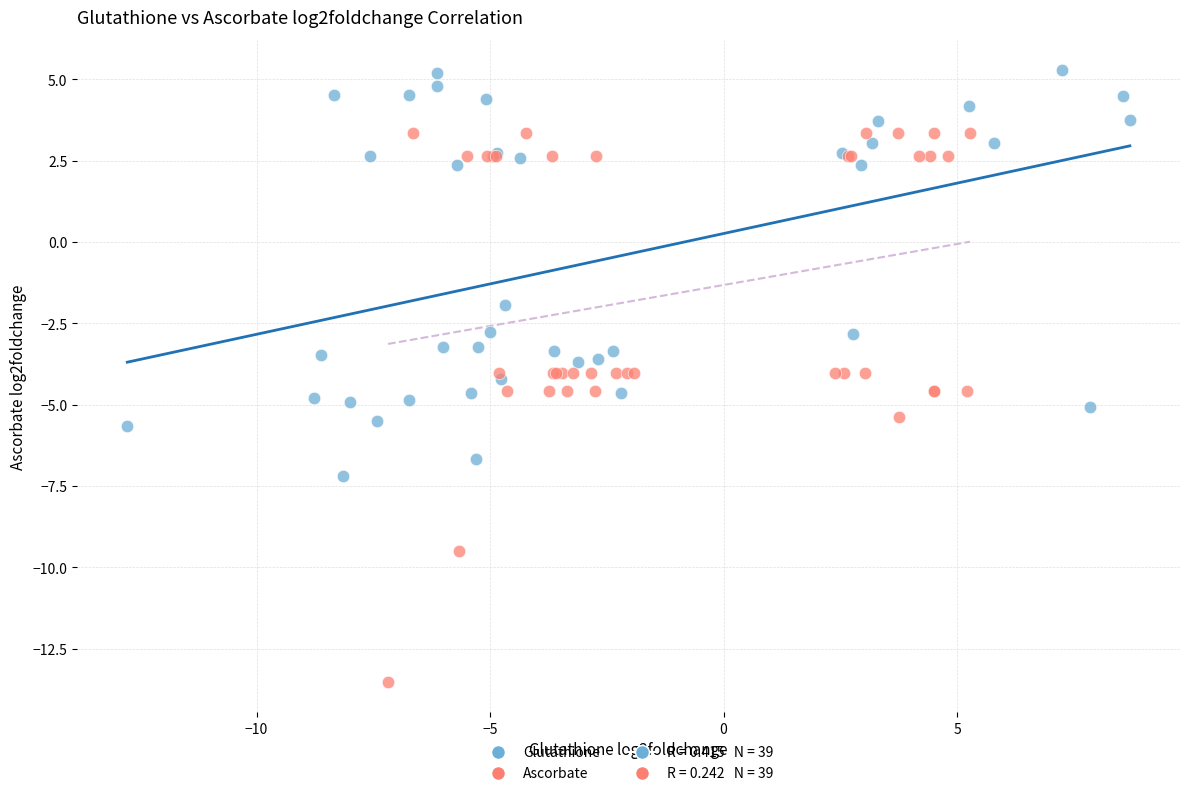

Which series reaches the maximum Y coordinate?

Glutathione